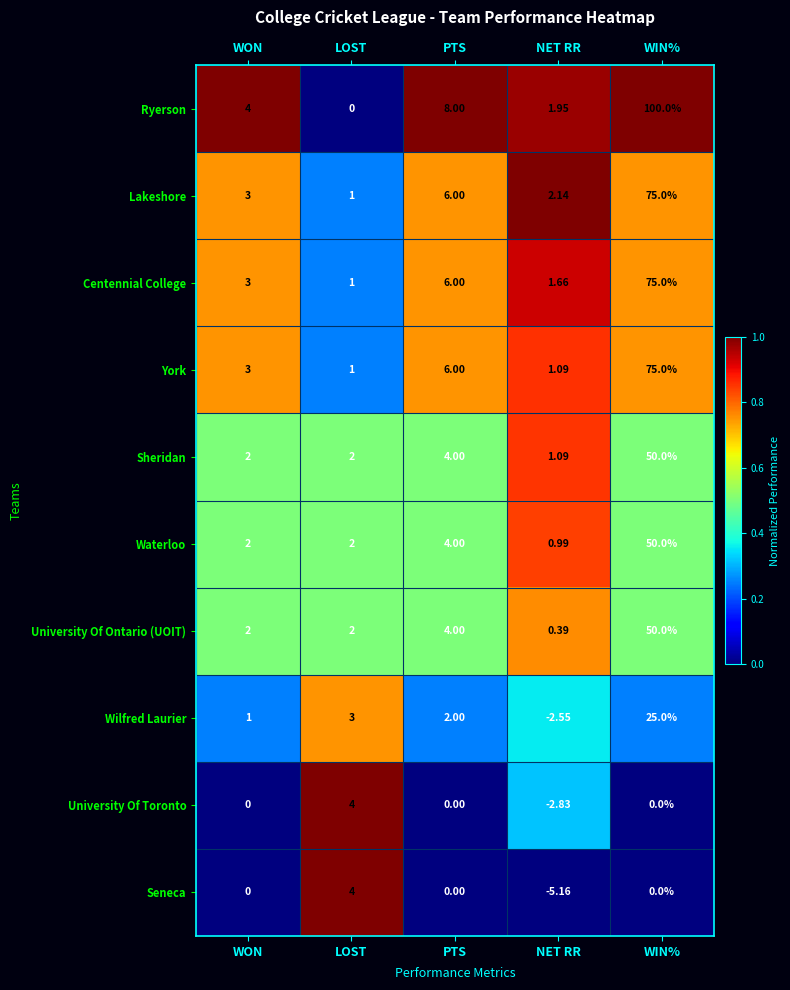

At which category is the sum across all series the highest?

WIN%